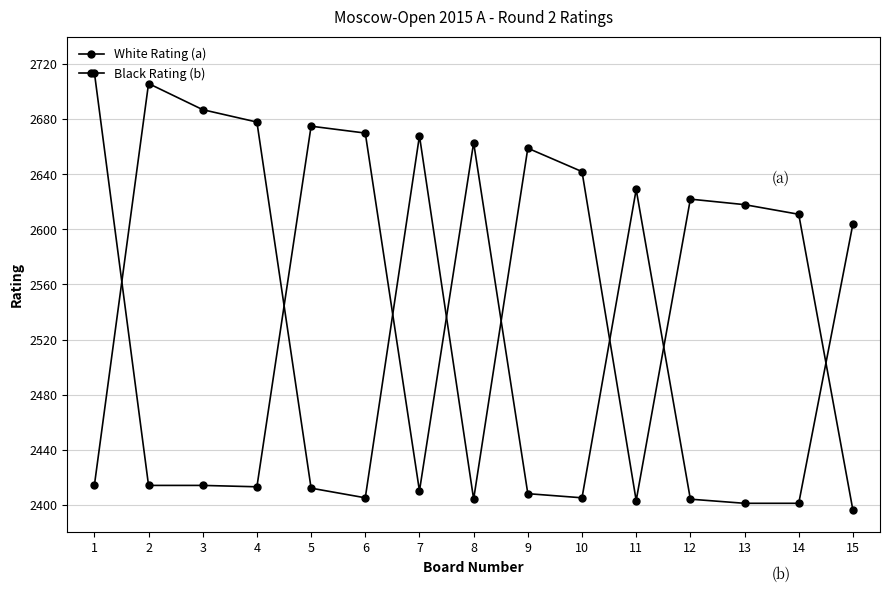

Which label corresponds to the smallest value in the chart?

15